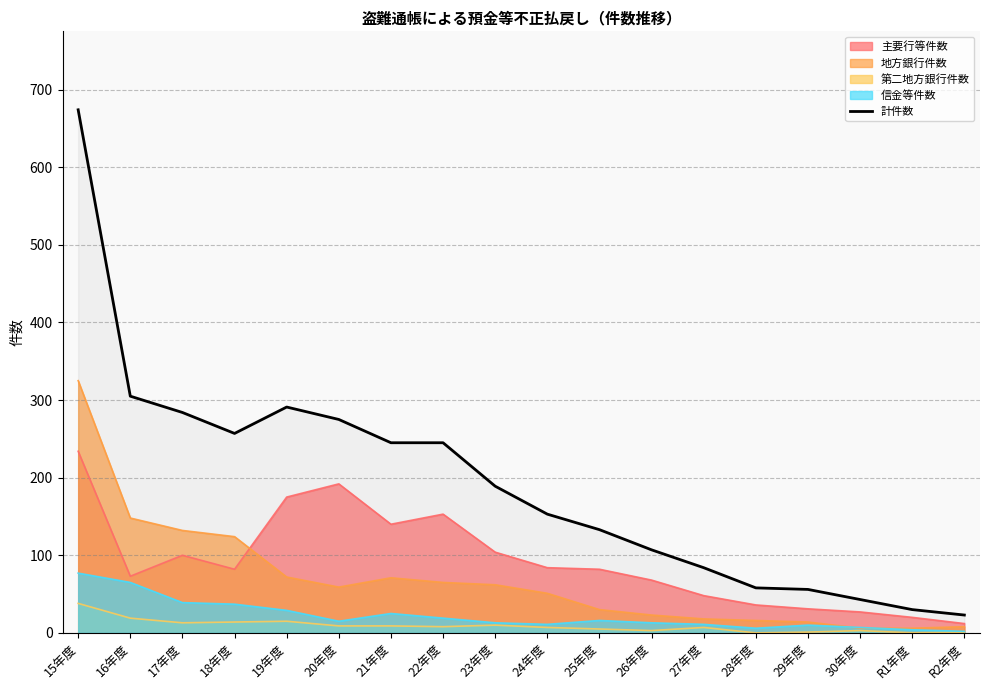

At which category does the chart reach its minimum across all series?

R2年度